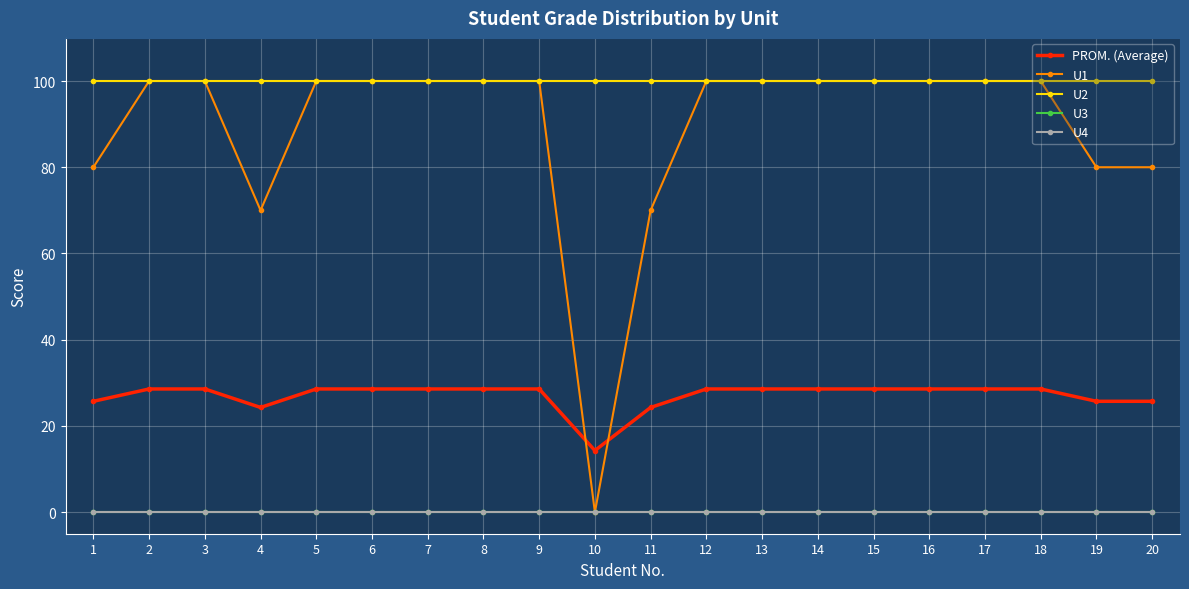

Where is PROM. (Average) nearest to the value 21?

4